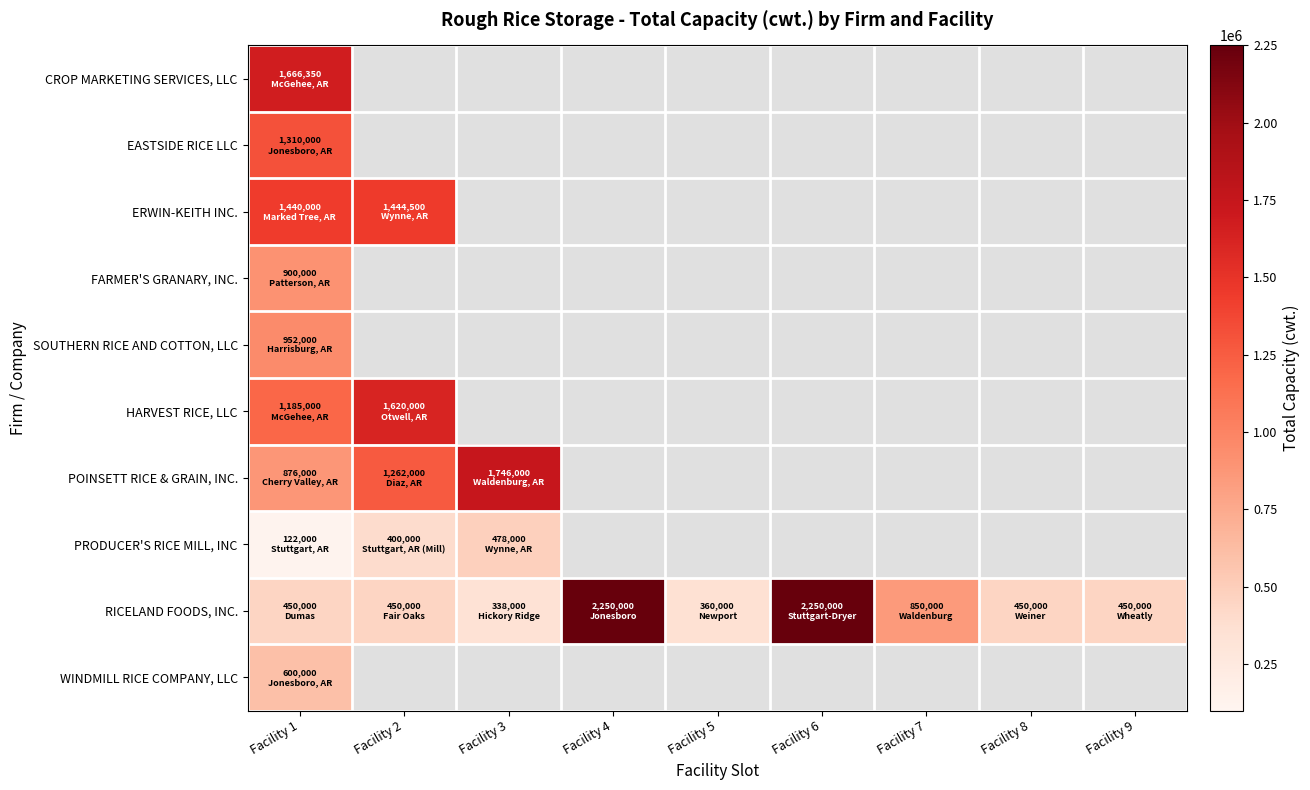

Which series changed the most between Facility 5 and Facility 8?

RICELAND FOODS, INC.